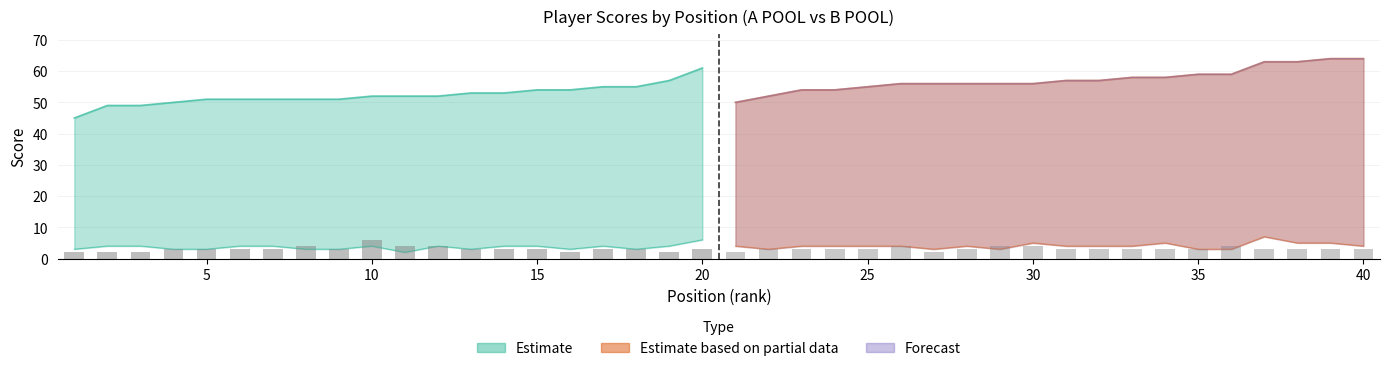

Between 11 and 2, which is larger?

11